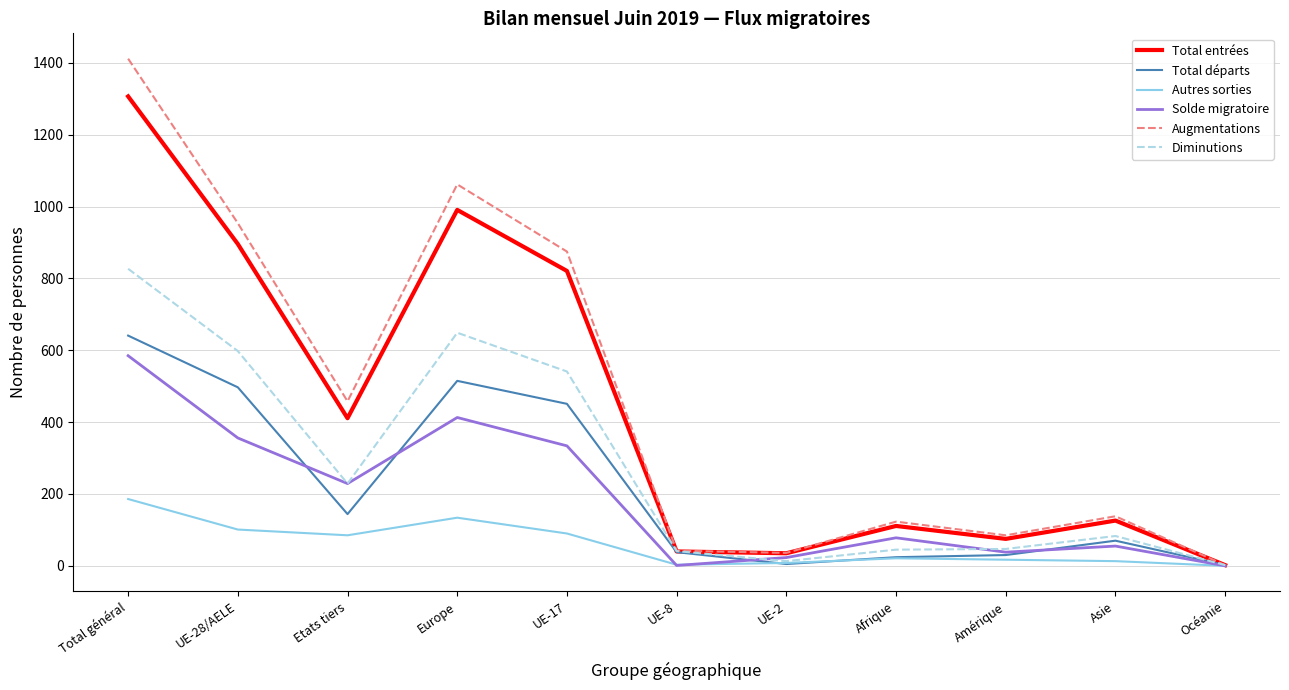

What are all the series names shown in the legend?

Total entrées, Total départs, Autres sorties, Solde migratoire, Augmentations, Diminutions